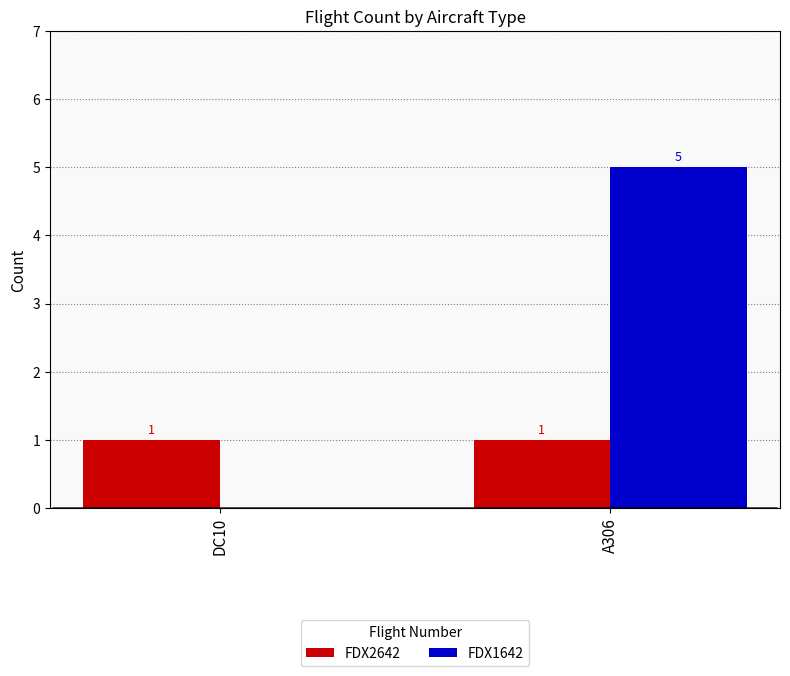

Reading right to left, extract all data points from this chart.

FDX2642: A306=1	DC10=1
FDX1642: A306=5	DC10=0